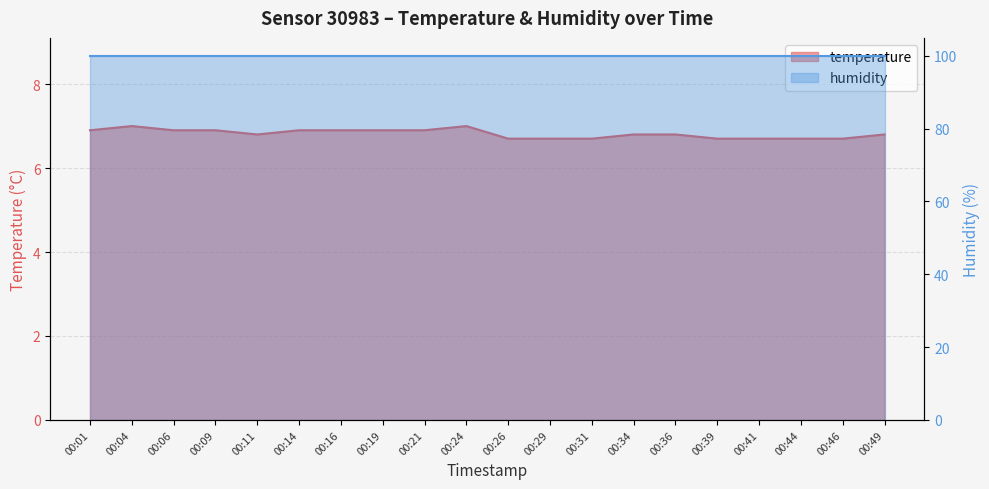

Count the values in the range 6 to 7.

20